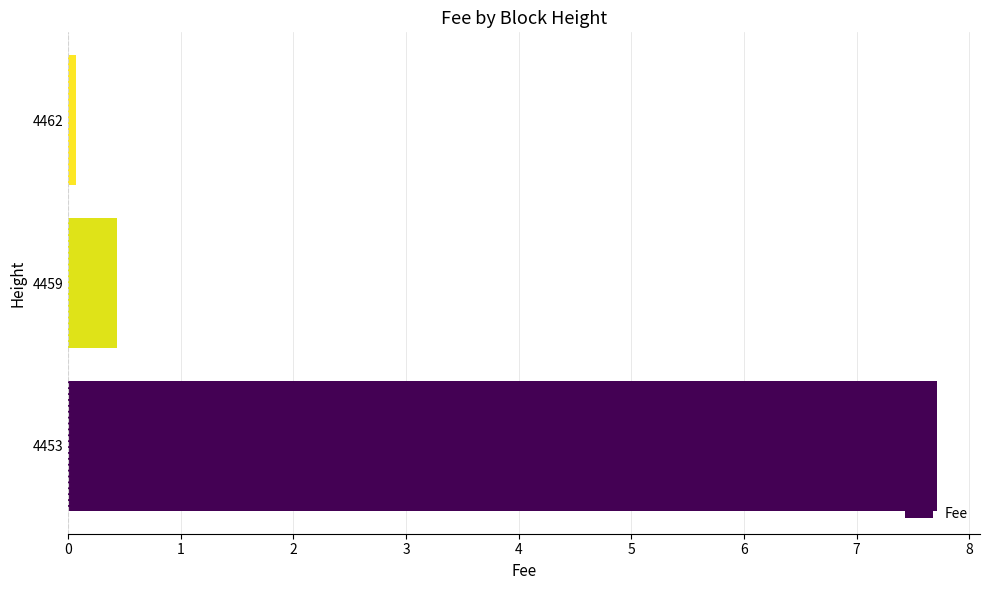

Read the value at 4453.

7.7